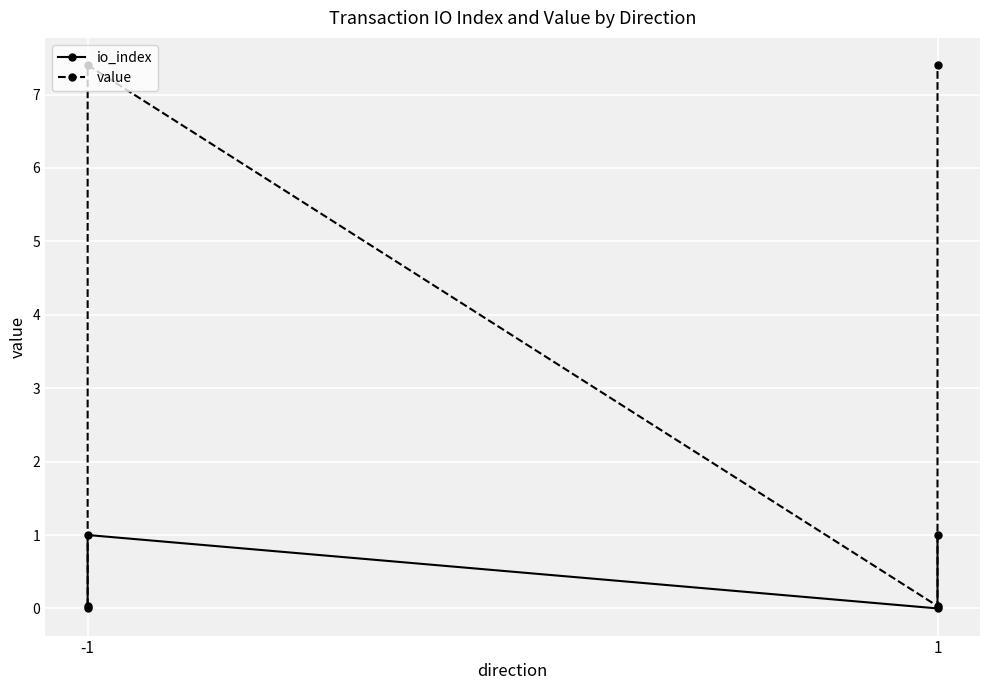

How many lines are shown in the chart?

2